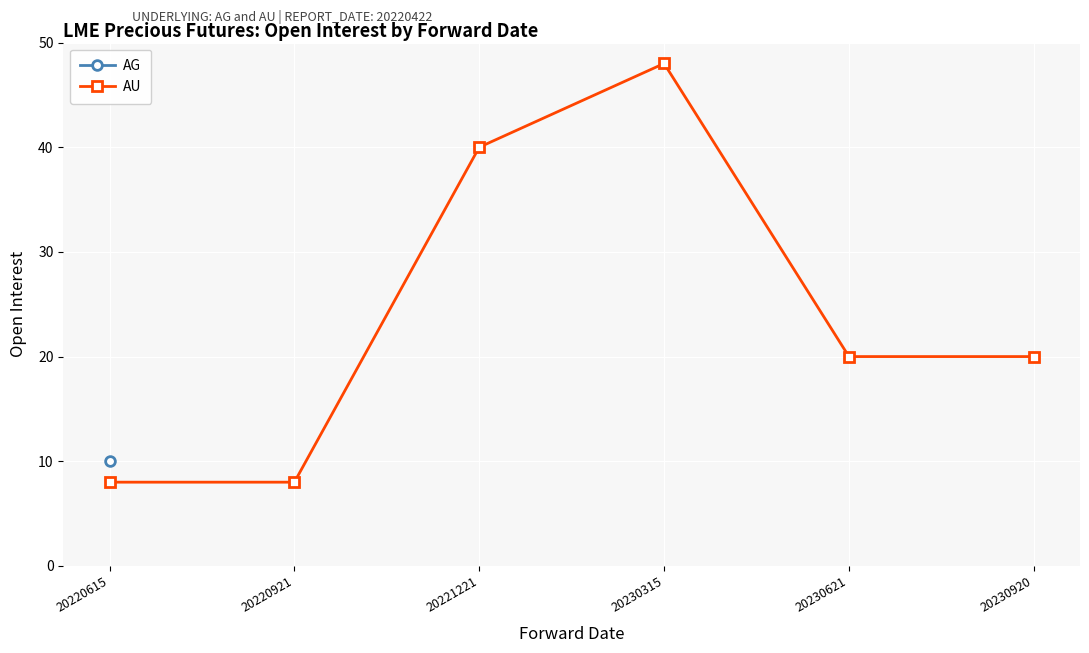

What is the value of the 3rd point from the left?

40